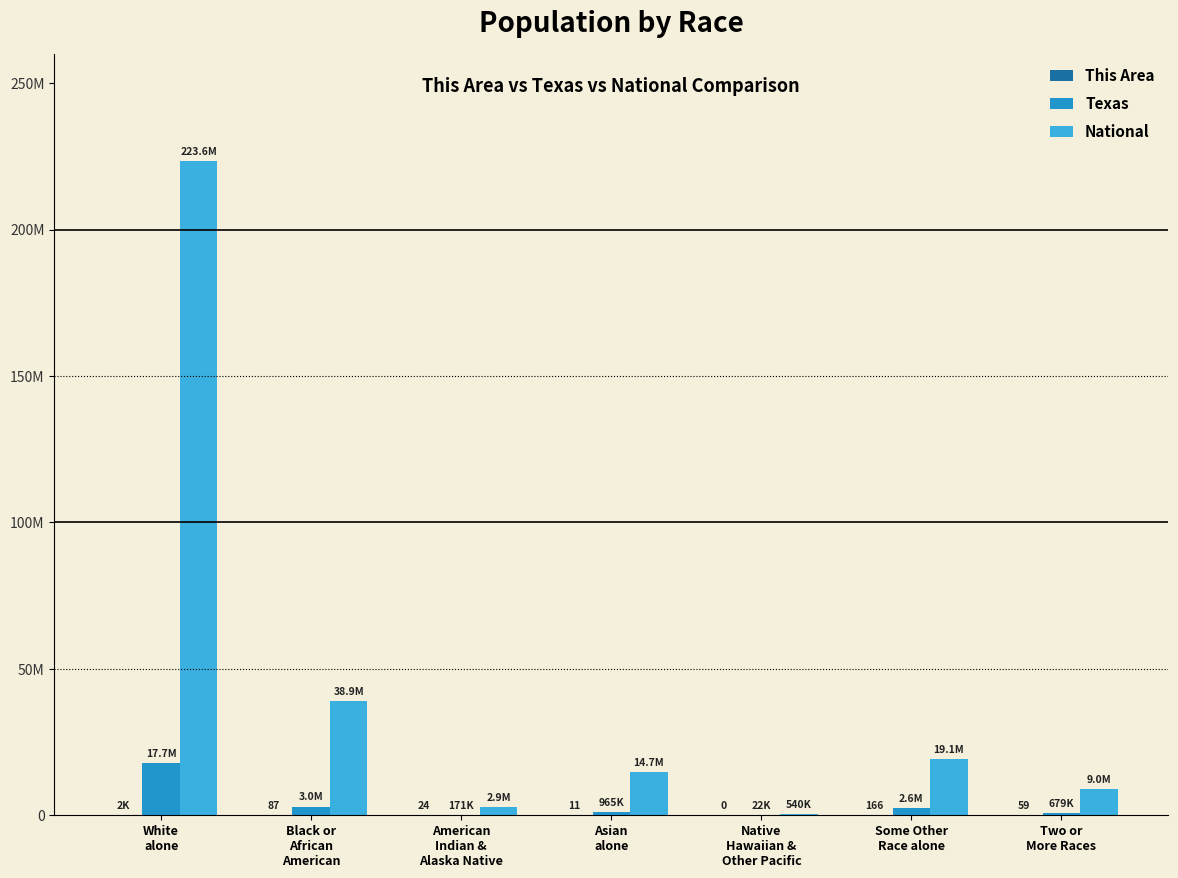

Are the bars grouped side by side (vs. stacked)?

Yes